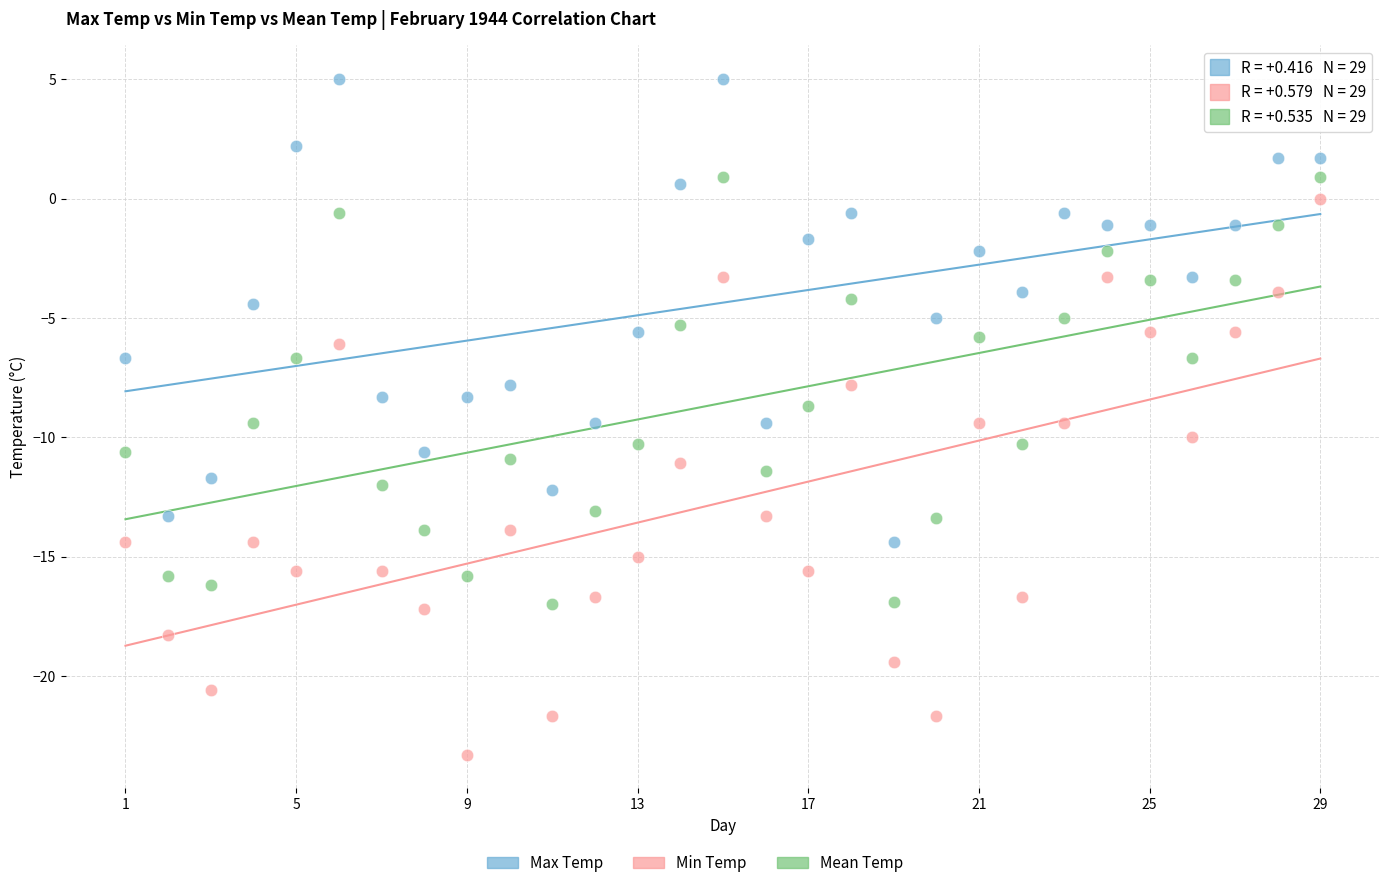

Across all data points, what is the range of Y values (max minus min)?

28.3